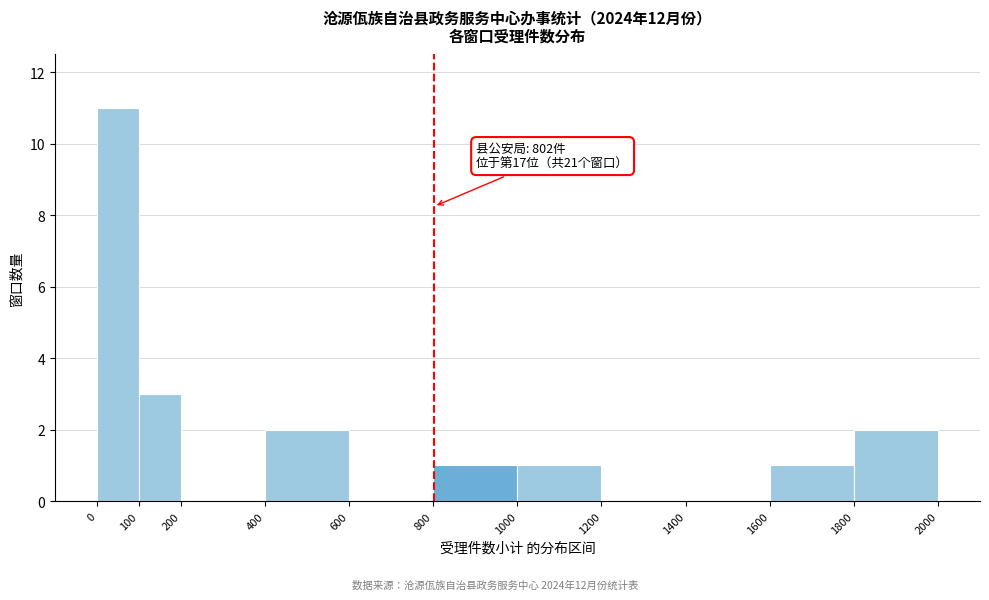

Which range on the x-axis has the tallest bar?

0 to 100